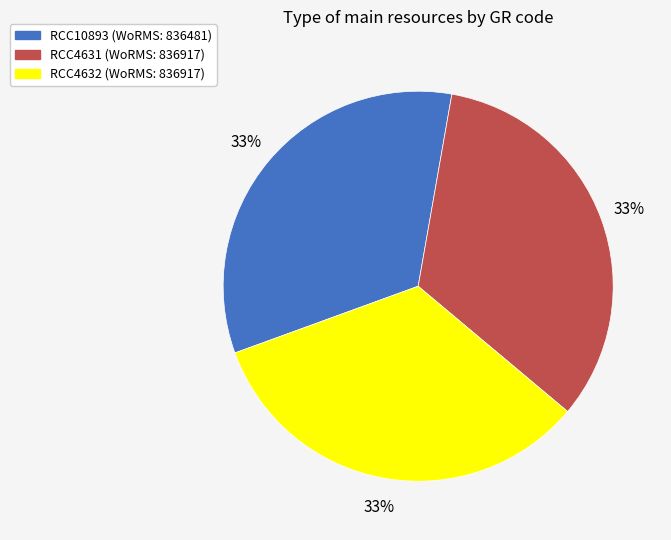

Is there a majority slice in this chart?

No